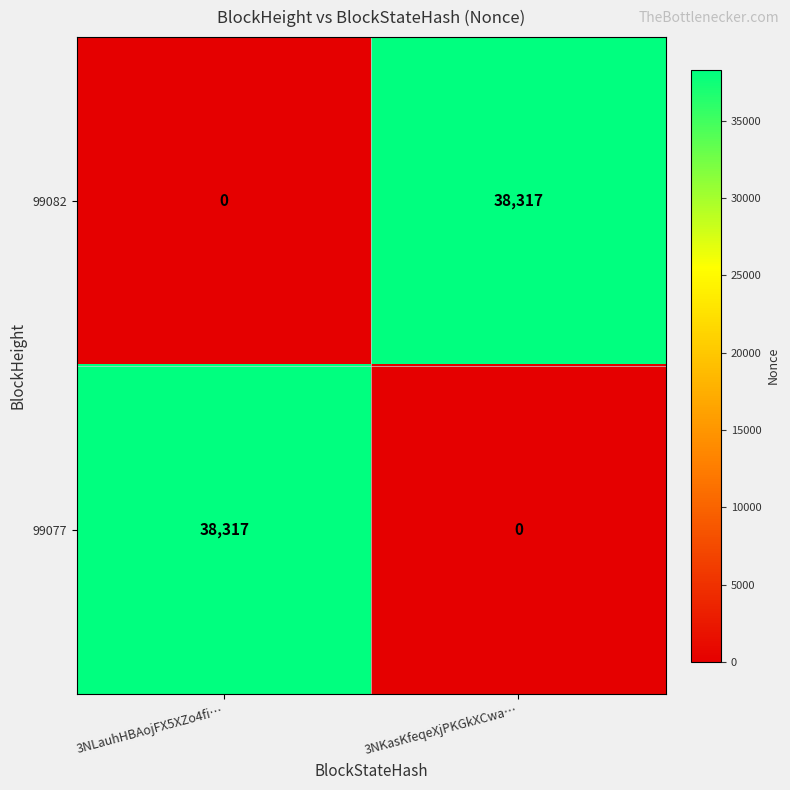

What is the maximum value for 99082?

38317